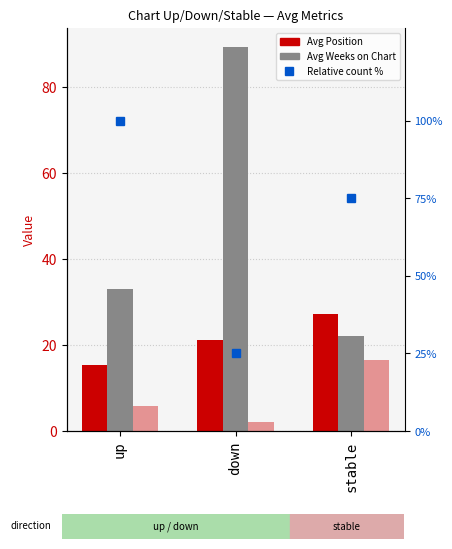

Which category has the lowest value in the Avg Peak Position series?

down